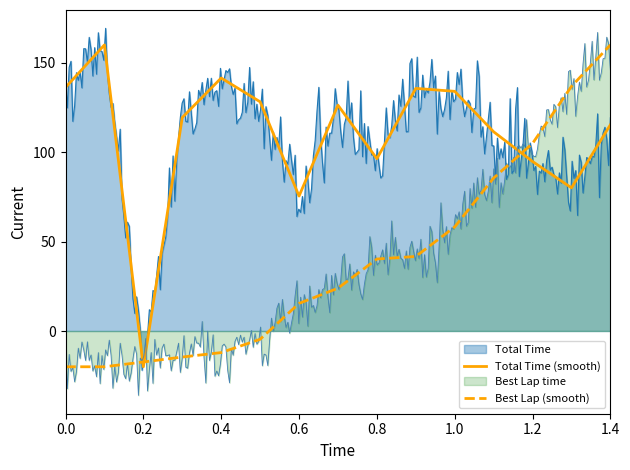

Count the number of categories in the chart.

15